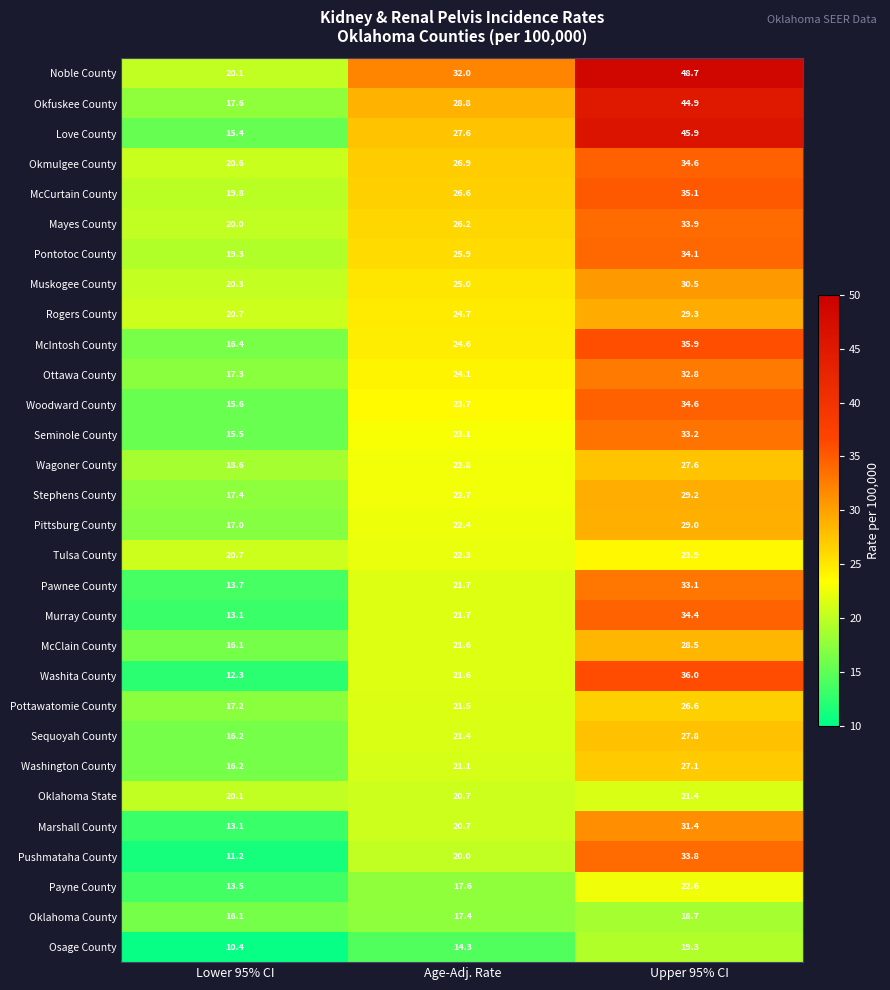

Which category has the highest value across all series?

Upper 95% CI